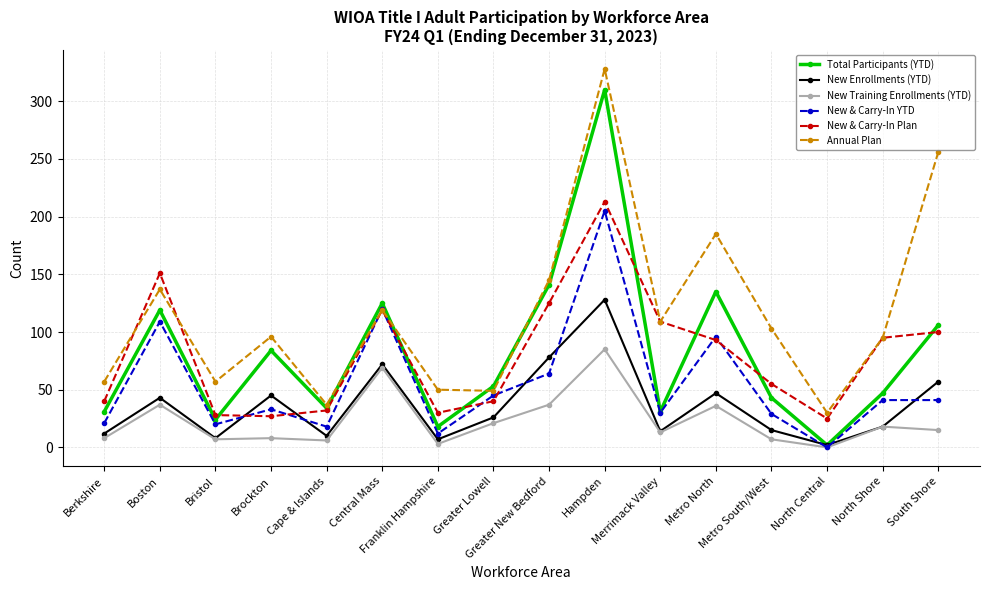

At which category is the sum across all series the highest?

Hampden